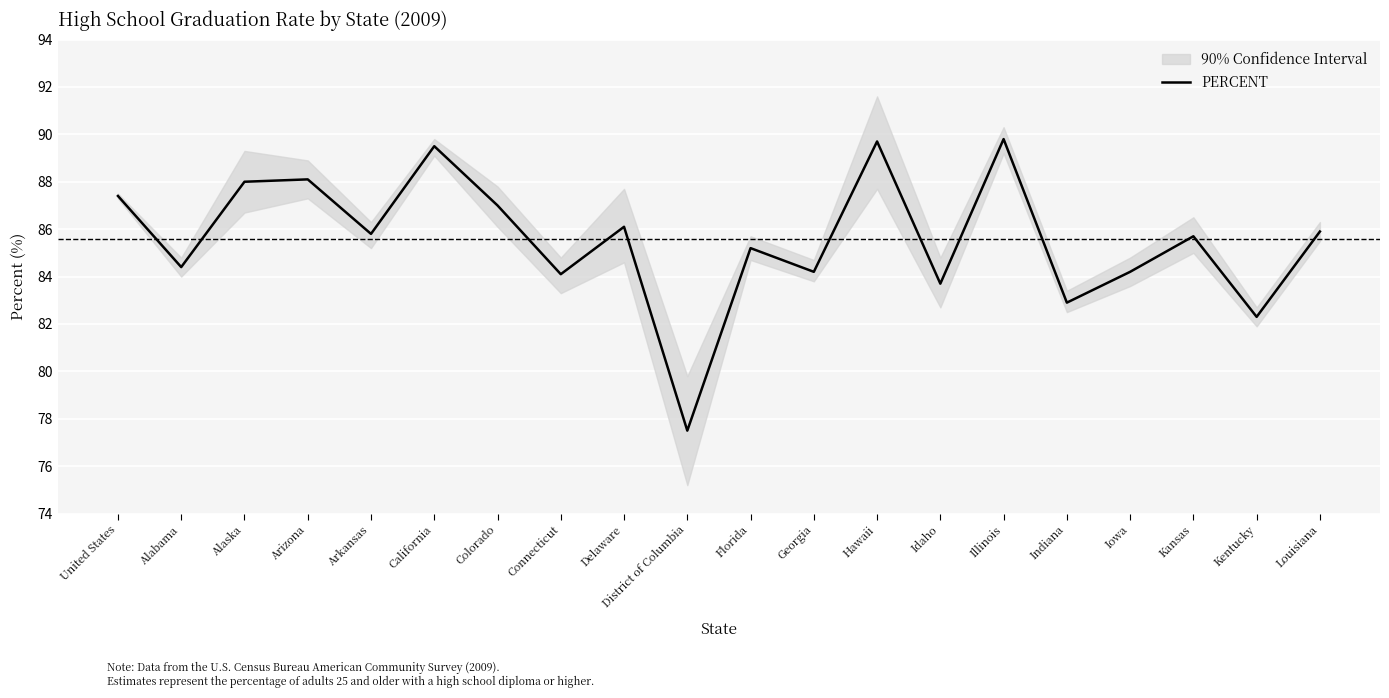

Reading left to right, what are all the values shown in this chart?

United States=87.4	Alabama=84.4	Alaska=88.0	Arizona=88.1	Arkansas=85.8	California=89.5	Colorado=87.0	Connecticut=84.1	Delaware=86.1	District of Columbia=77.5	Florida=85.2	Georgia=84.2	Hawaii=89.7	Idaho=83.7	Illinois=89.8	Indiana=82.9	Iowa=84.2	Kansas=85.7	Kentucky=82.3	Louisiana=85.9